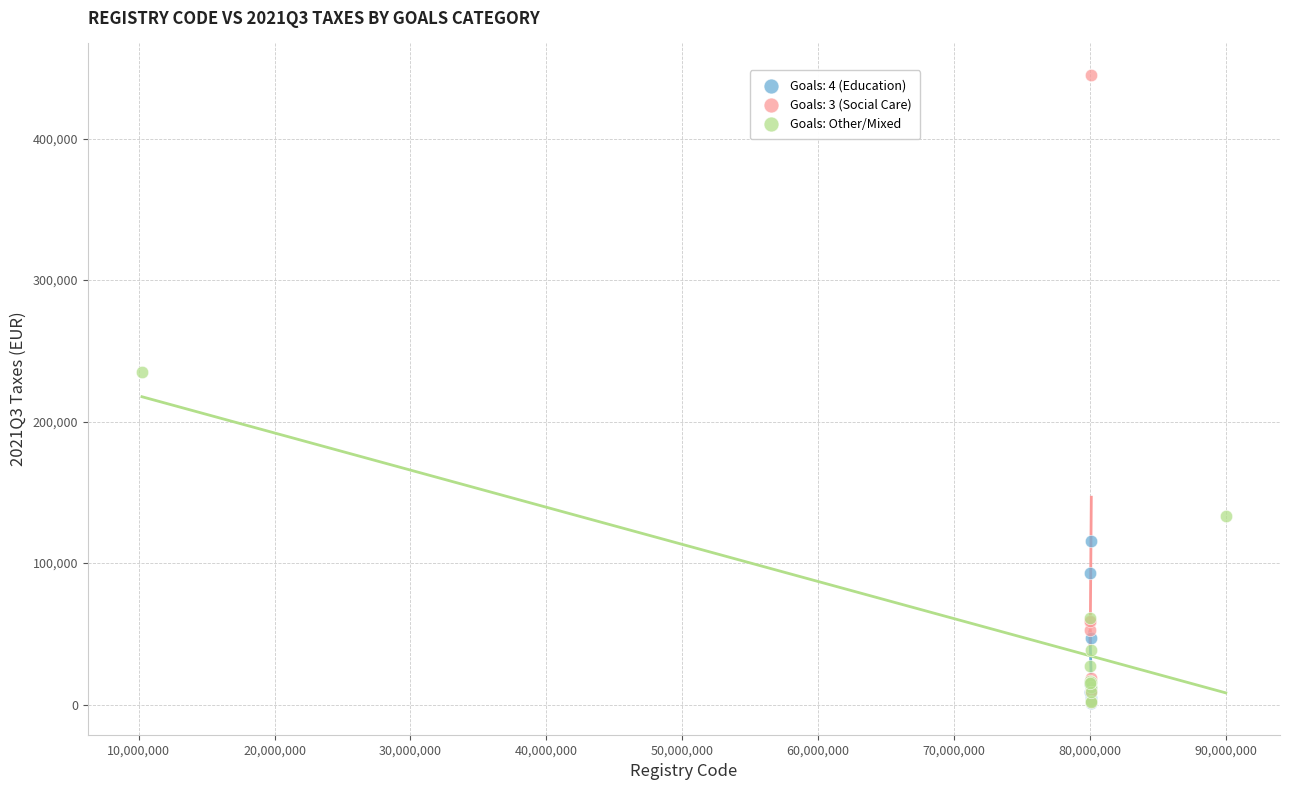

Which series has the widest spread of Y values?

Goals: 3 (Social Care)